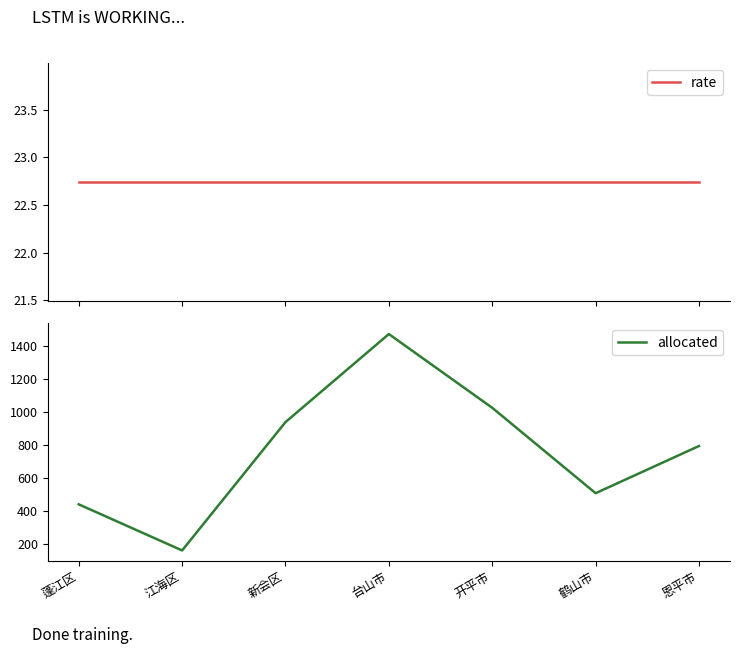

Which has a higher value, 鹤山市 or 开平市?

鹤山市